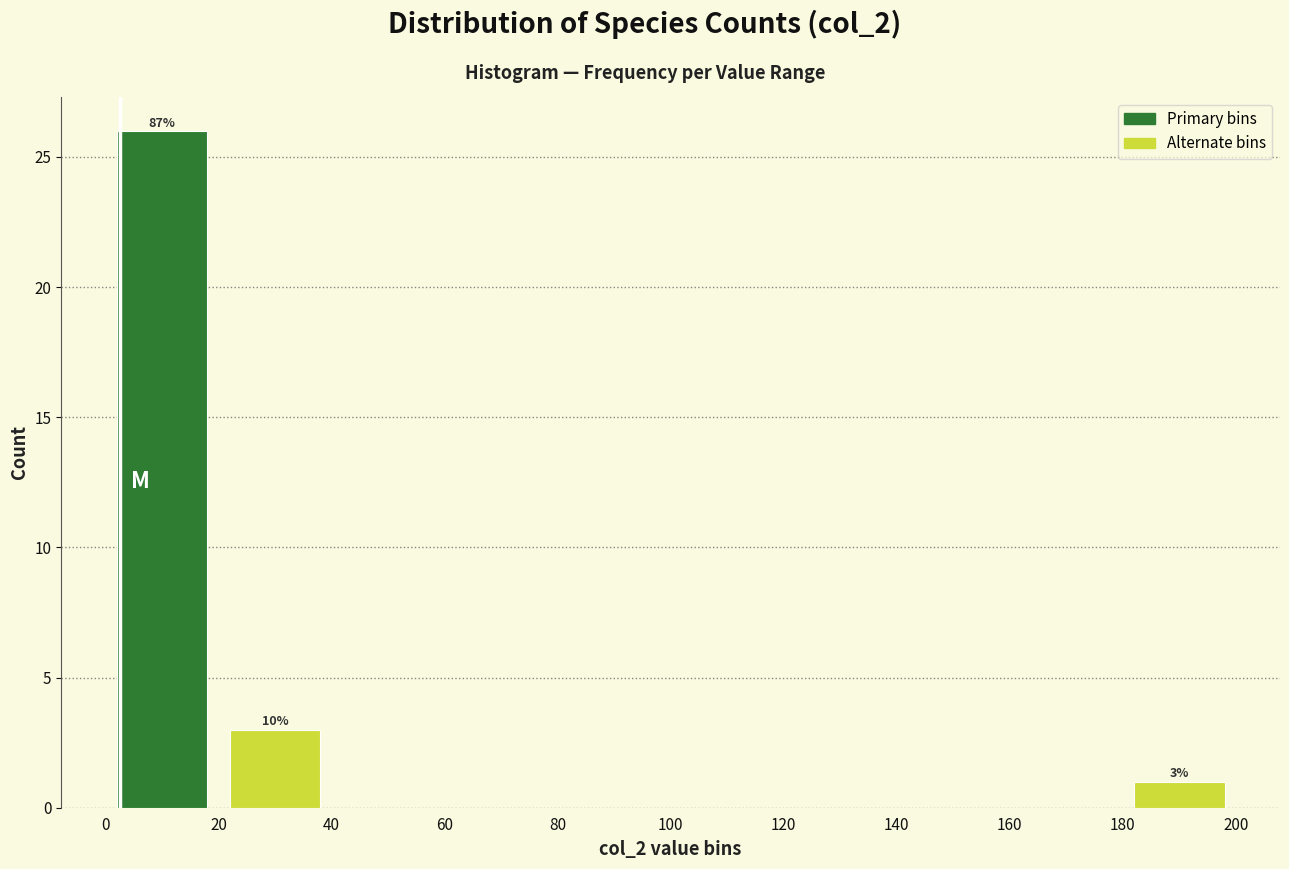

Over which range of the x-axis is the bar tallest?

0 to 20